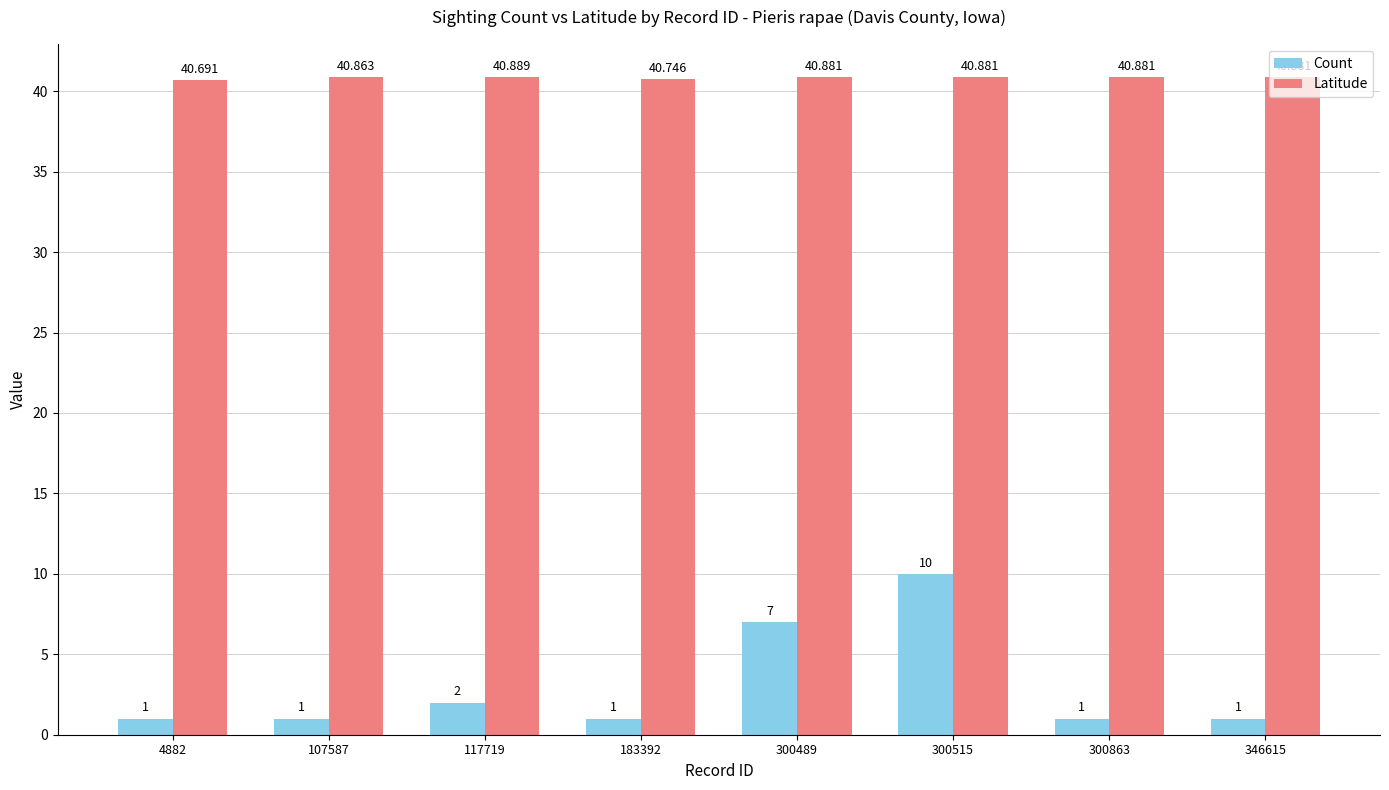

What value does the Count series have at 300515?

10.0